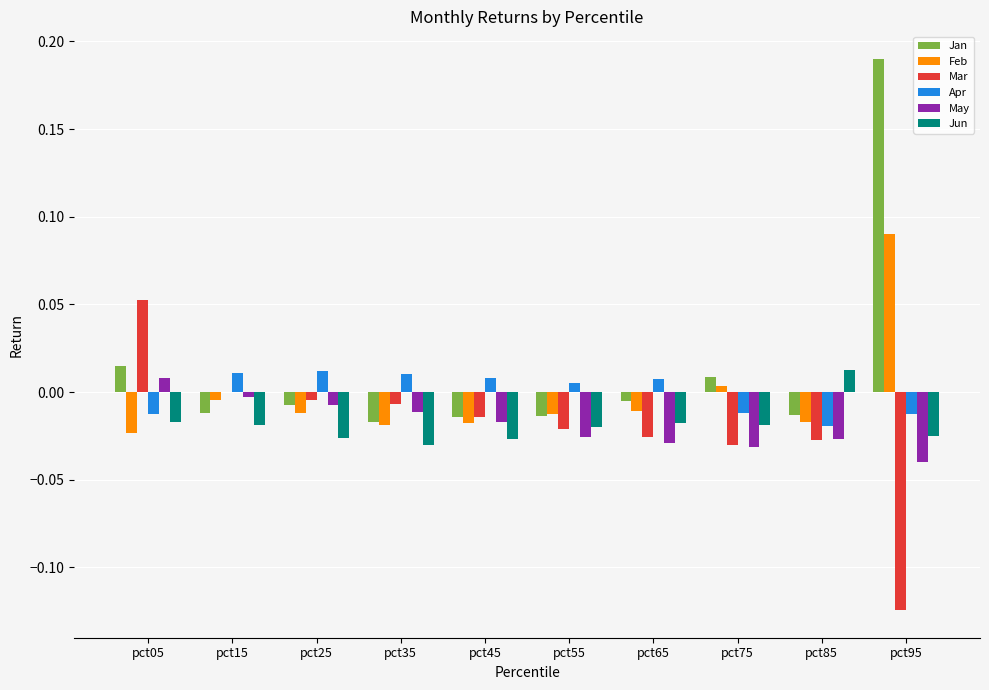

At which category is the sum across all series the highest?

pct95